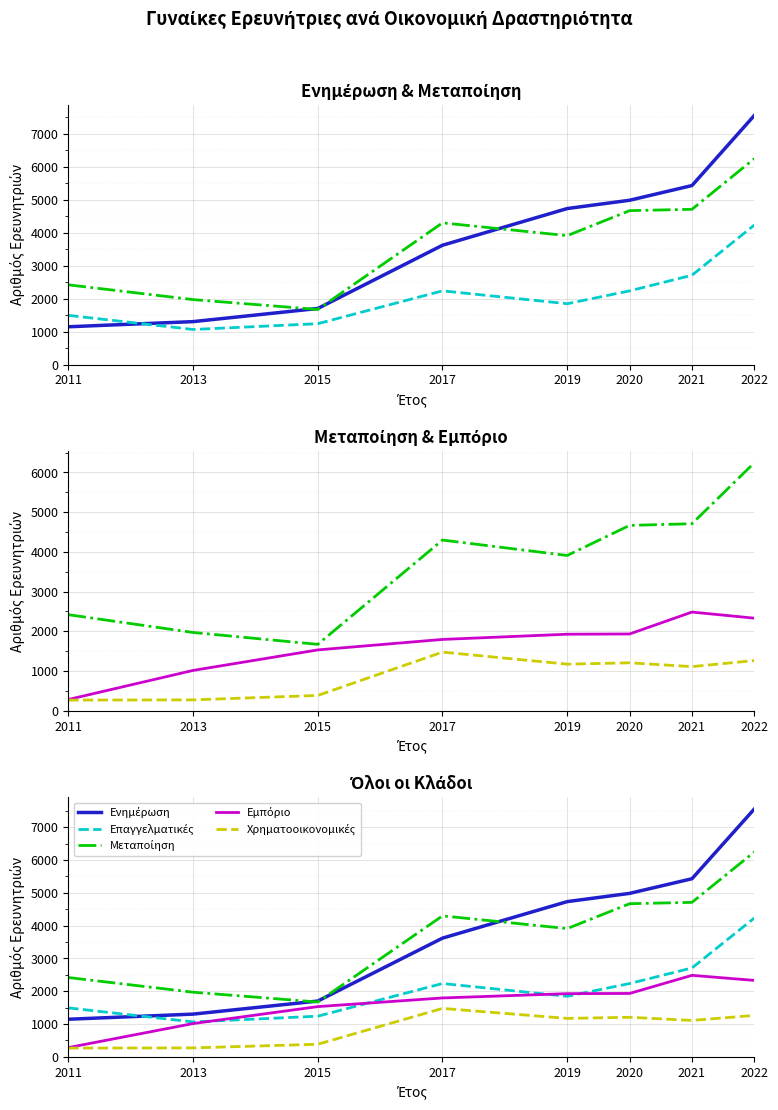

How many series are shown in this chart?

5